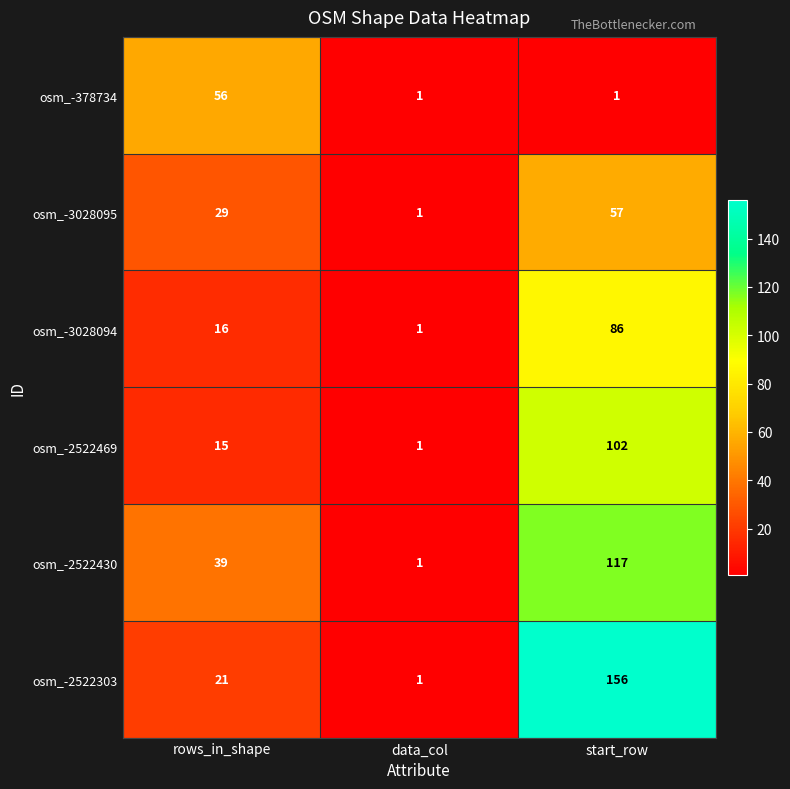

The osm_-3028094 series shows 16 at rows_in_shape. True or false?

True